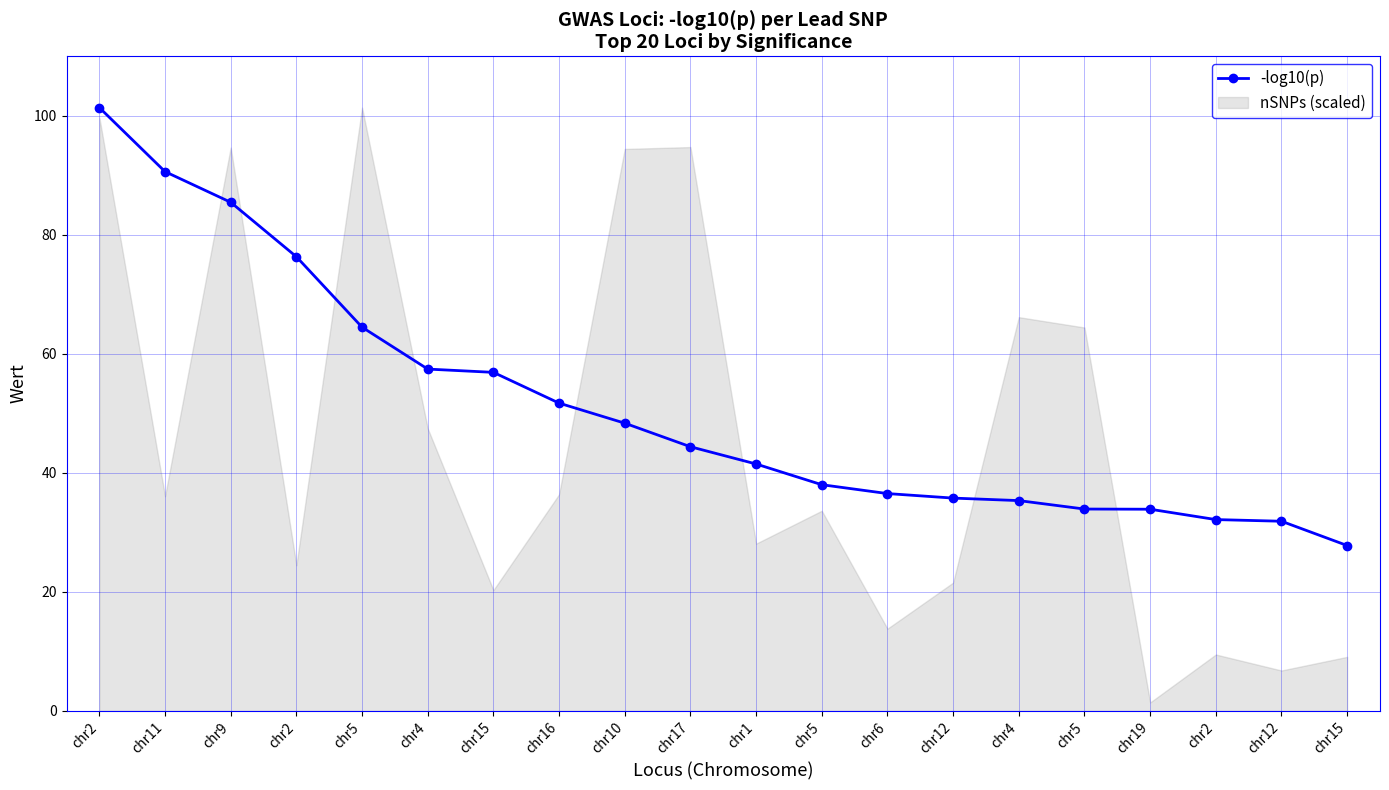

List the labels in order of value, largest first.

chr2, chr11, chr9, chr2, chr5, chr4, chr15, chr16, chr10, chr17, chr1, chr5, chr6, chr12, chr4, chr5, chr19, chr2, chr12, chr15